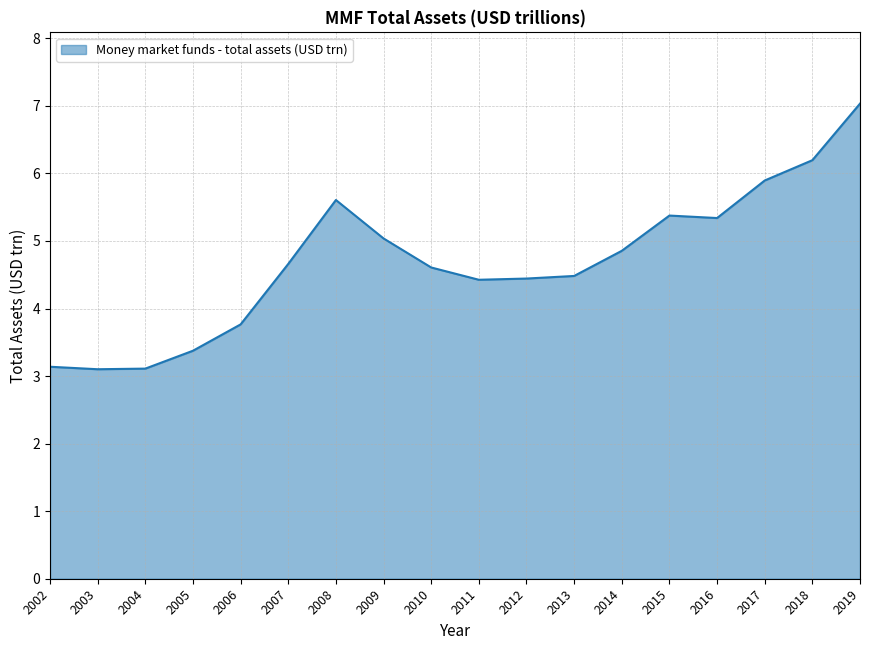

What is the minimum value shown in the chart?

3.1